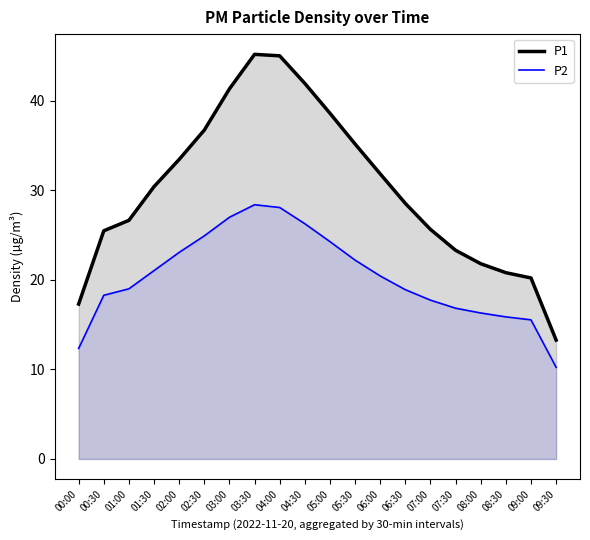

What is the highest value of the P2 series?

28.4